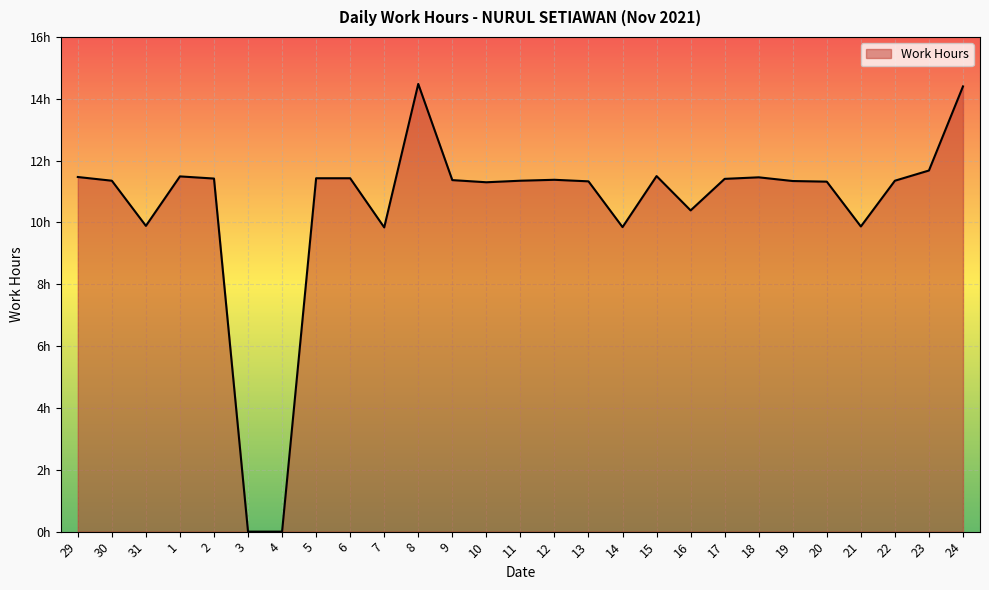

Does the chart have visible grid lines?

Yes